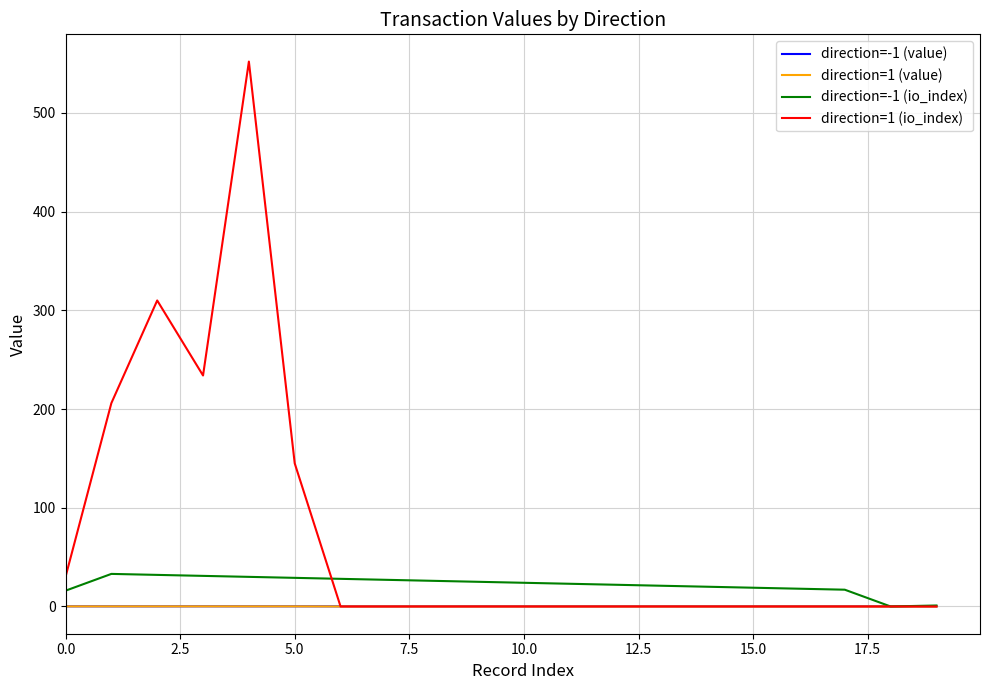

Which series has the largest range (max minus min)?

direction=1 (io_index)